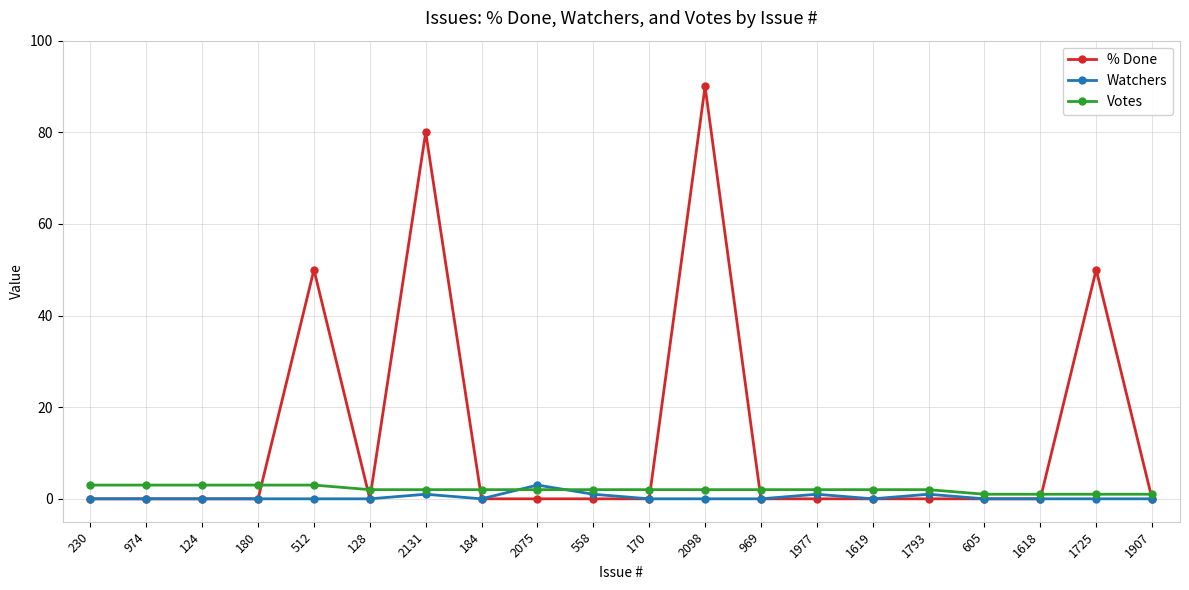

At how many categories does at least one series exceed 61?

2